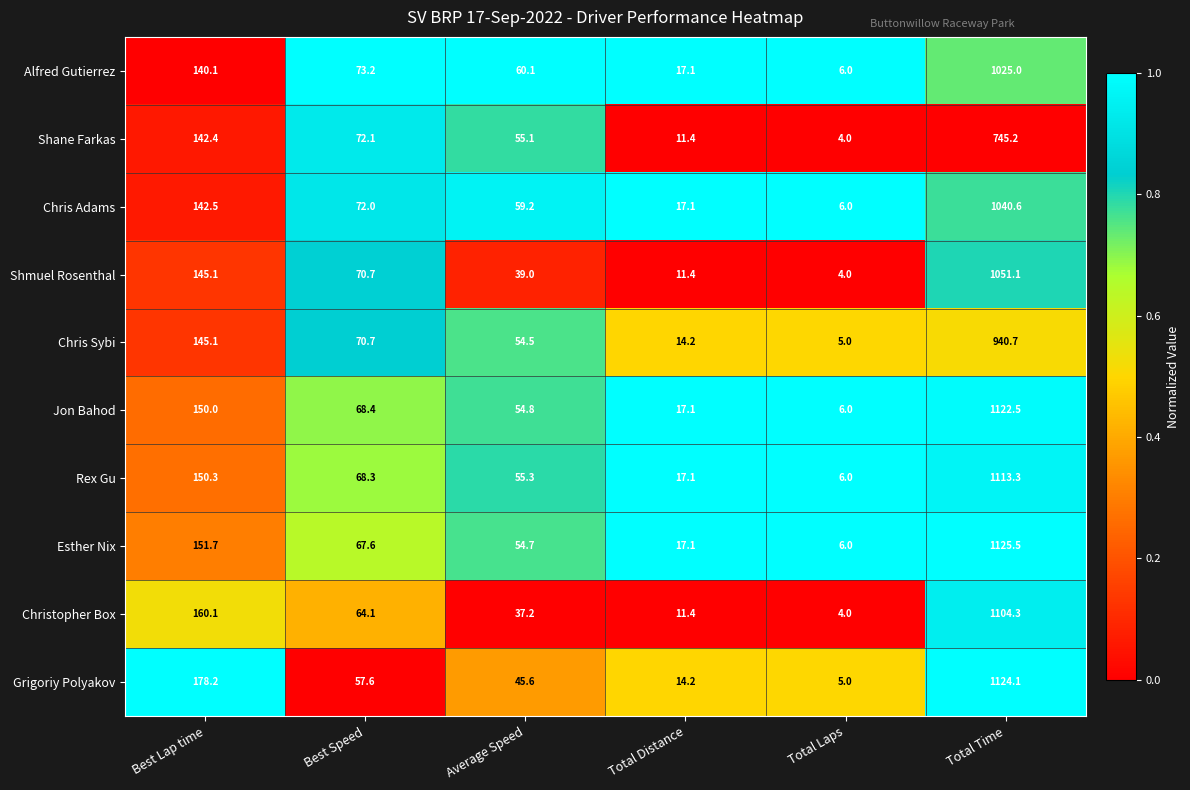

Which category has the highest value across all series?

Total Time